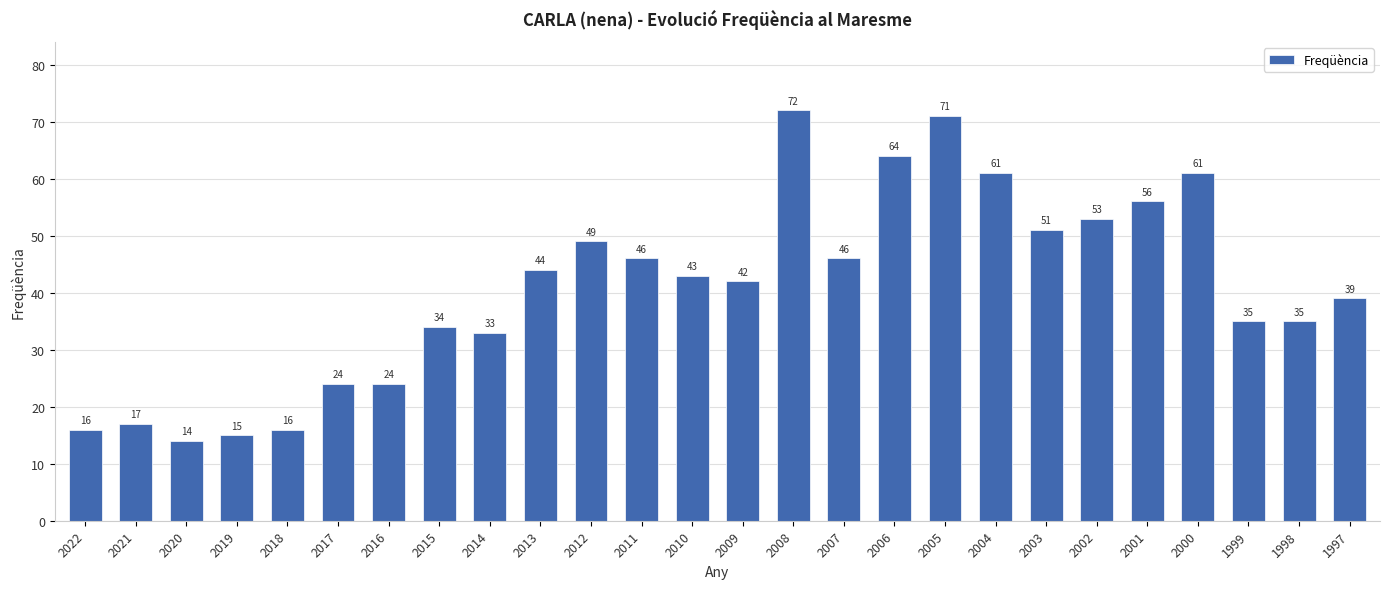

What is the change in value from 2009 to 2008?

+30